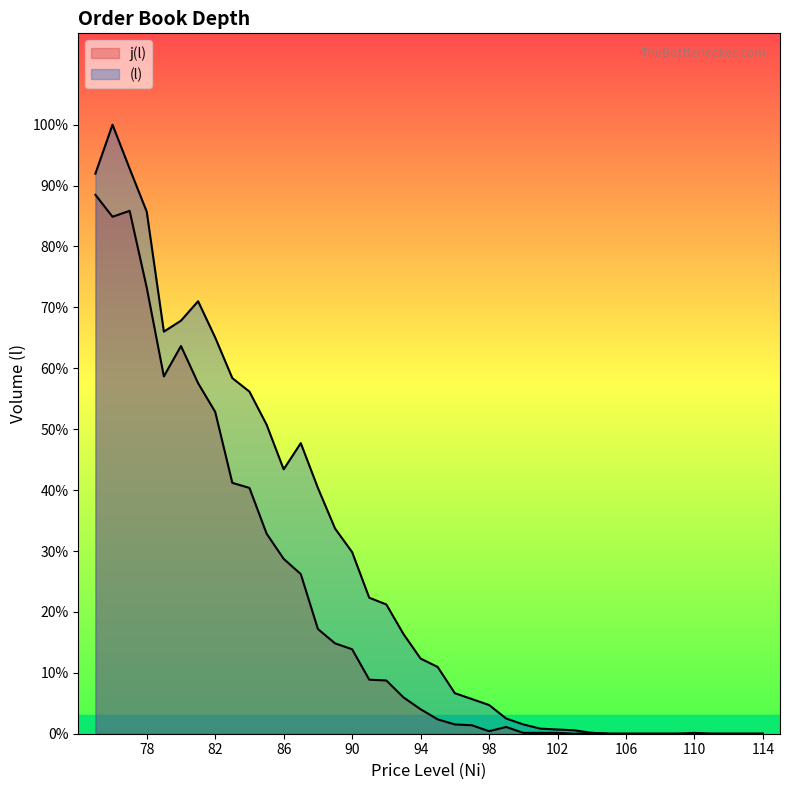

At 82, list the series in order from smallest to largest.

j(l), (l)